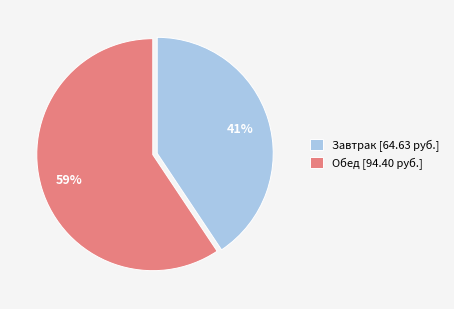

To the nearest percent, what is the combined percentage of Завтрак [64.63 руб.] and Обед [94.40 руб.]?

100%